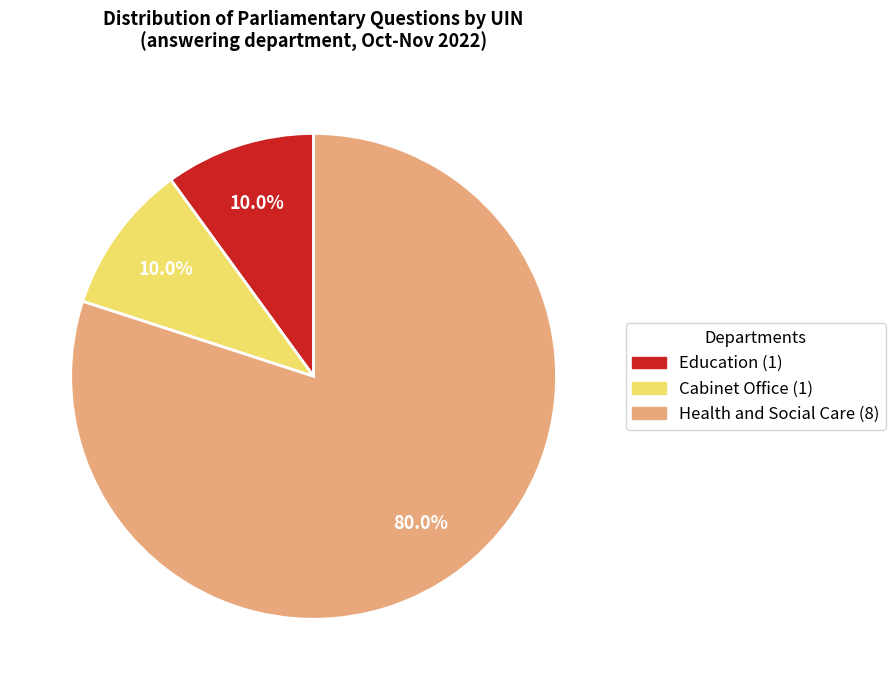

How many slices are in this pie chart?

3